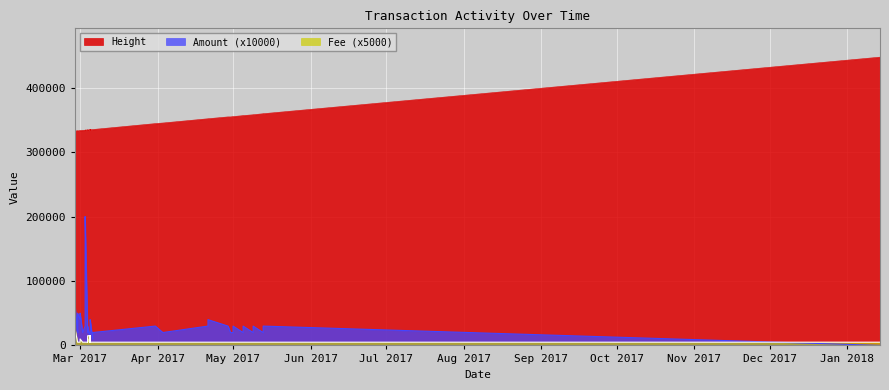

What is the greatest value displayed?

447423.0